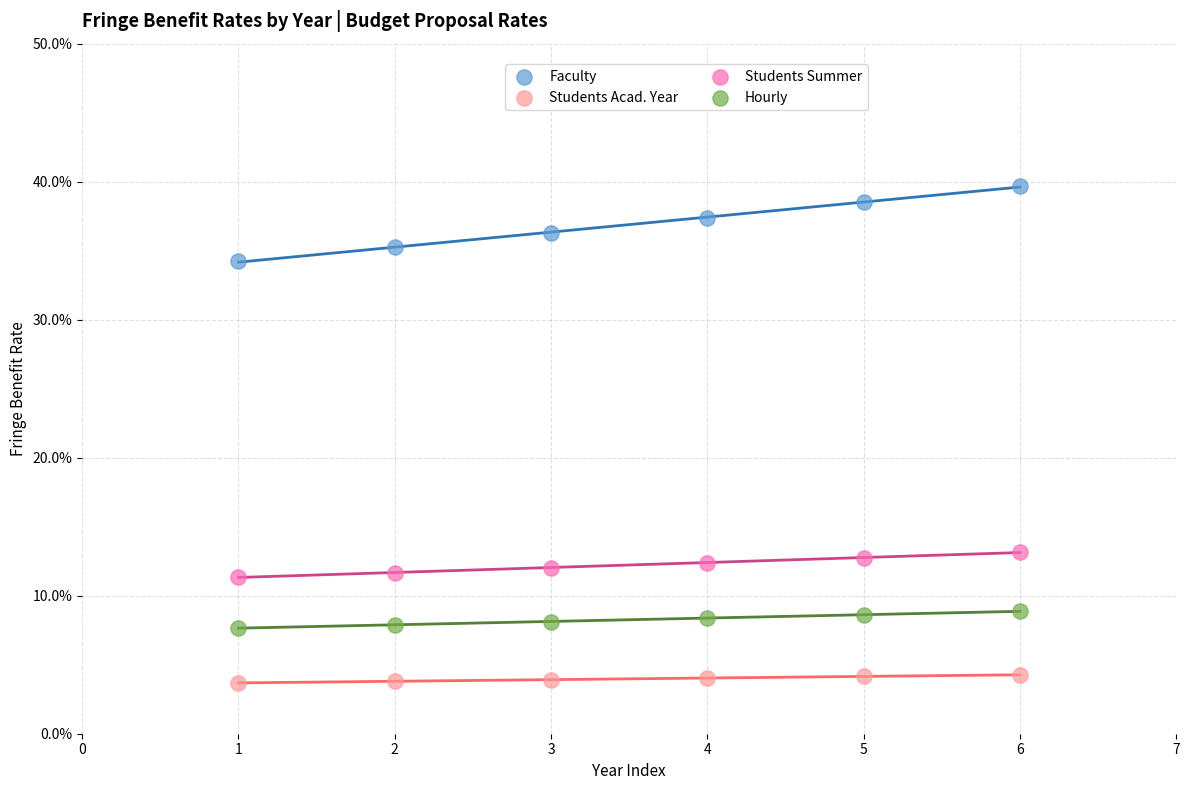

Which series reaches the minimum Y coordinate?

Students Acad. Year